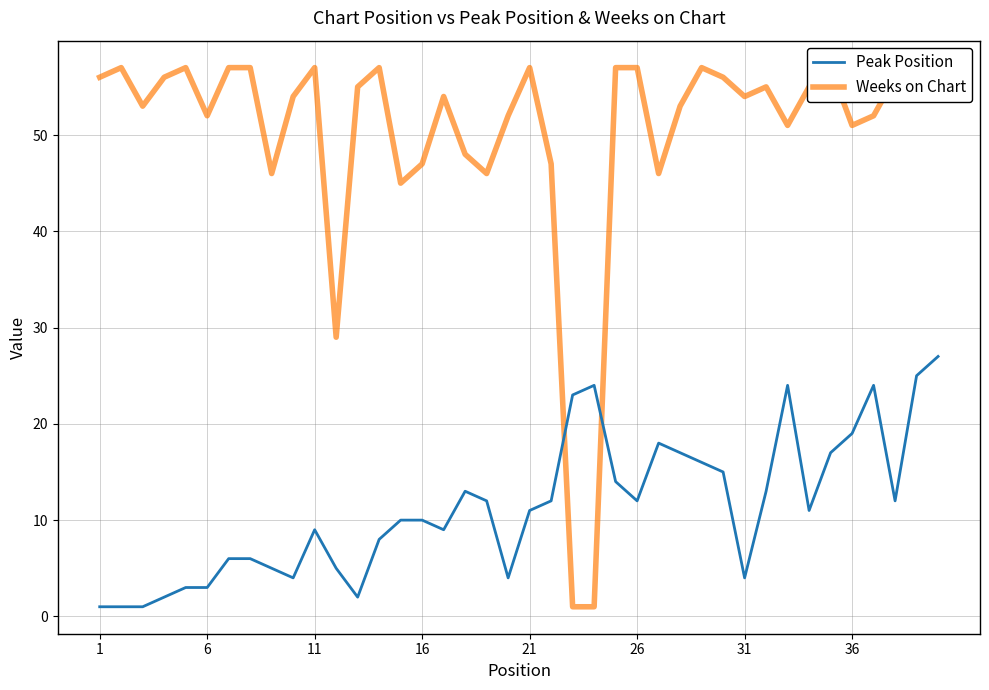

Is it true that Peak Position equals 2 at 31?

False